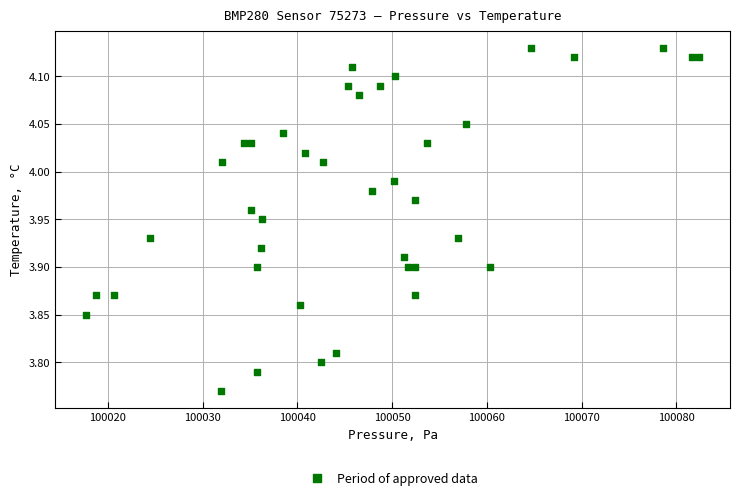

What is the range of X values (max minus min)?

64.8